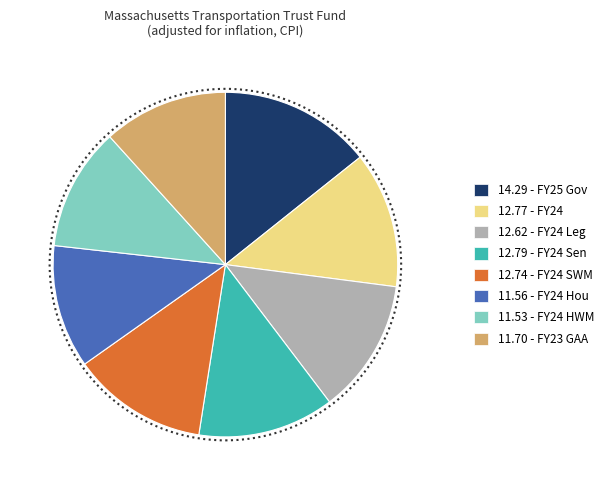

What is the largest slice in the pie chart?

14.29 - FY25 Gov